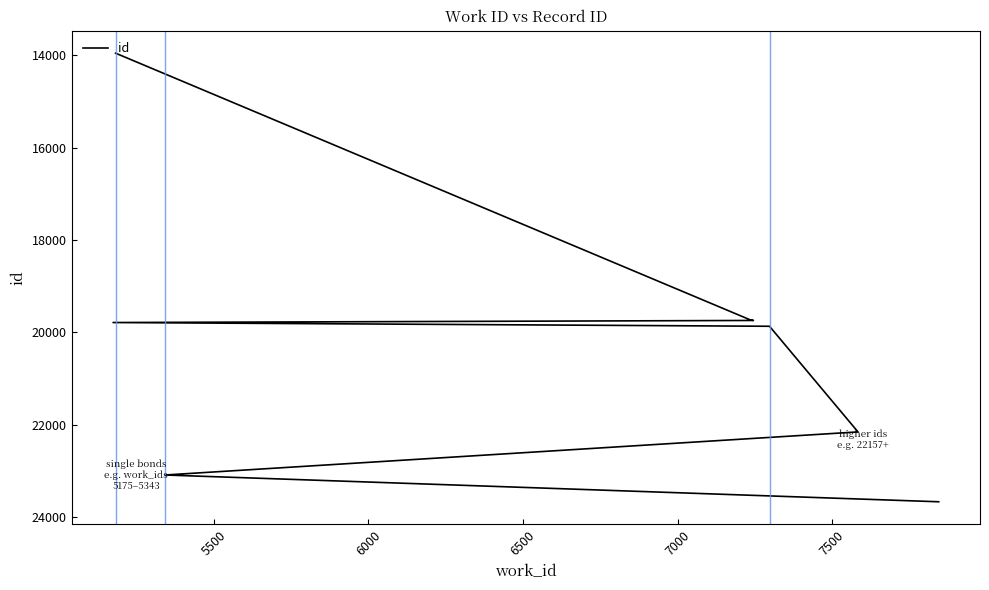

How many lines are shown in the chart?

1